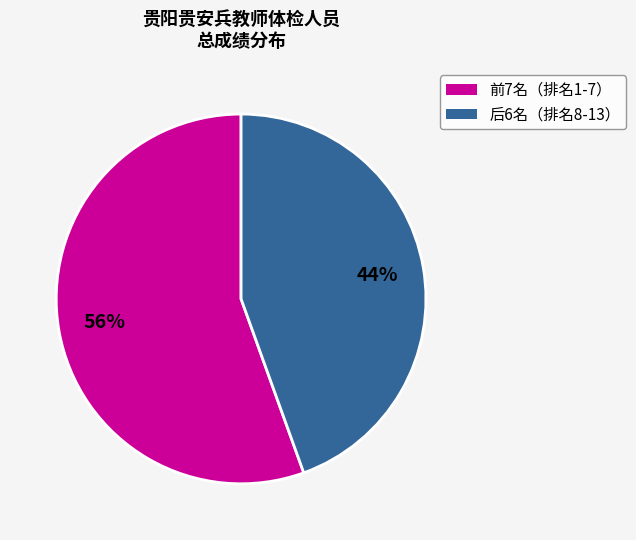

To the nearest percent, what is the average slice percentage?

50%